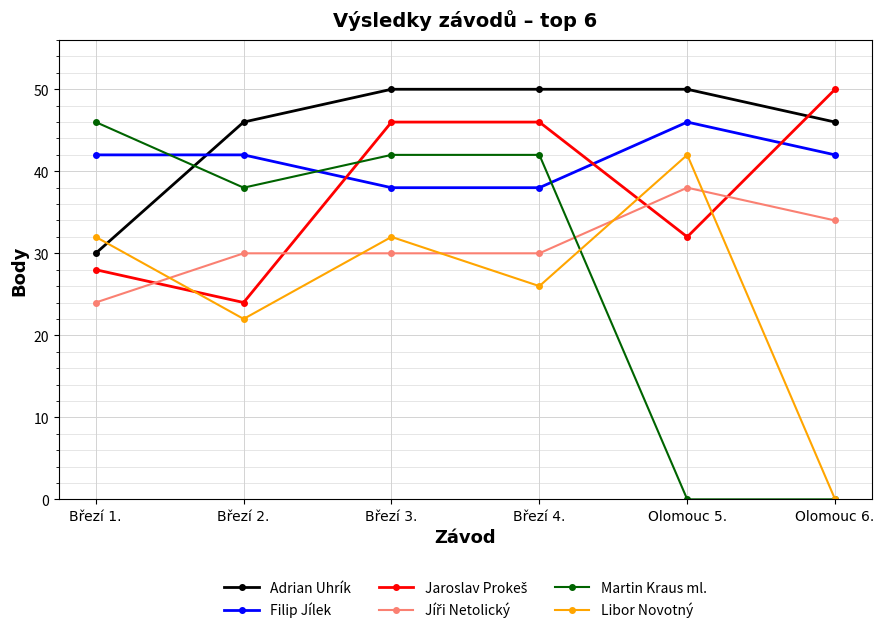

True or false: Martin Kraus ml. and Filip Jílek cross at least once.

True